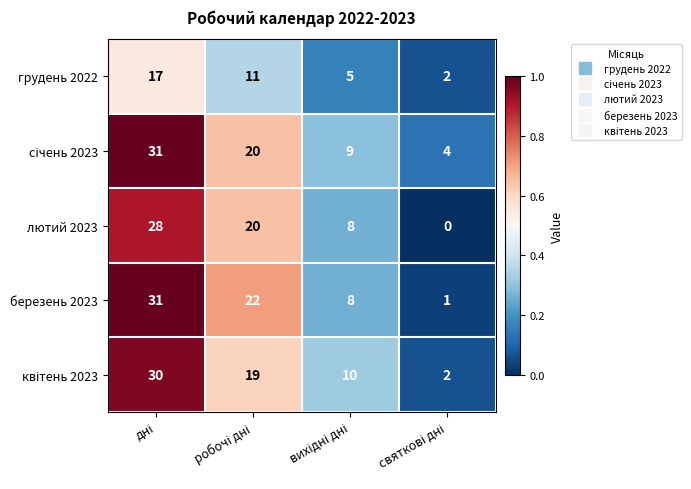

Which series has the largest range (max minus min)?

березень 2023